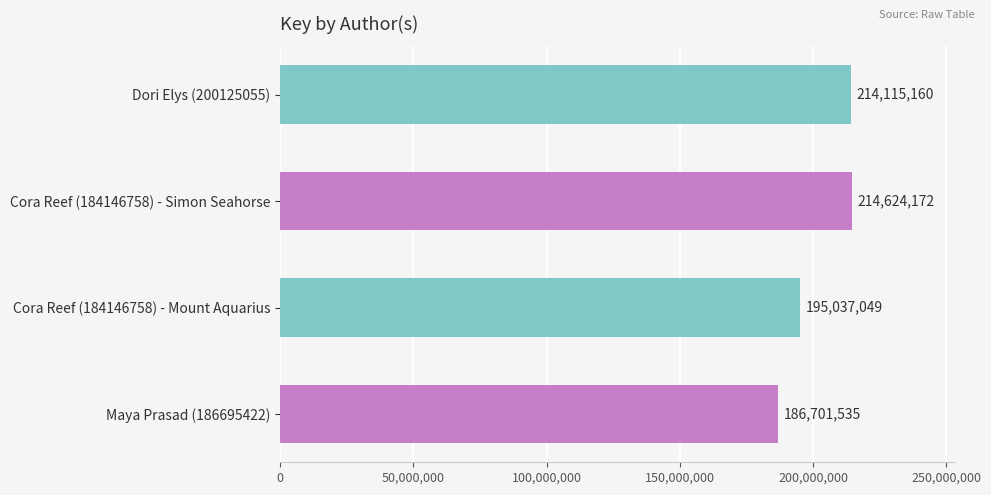

What value does the data have at Cora Reef (184146758) - Simon Seahorse, to the nearest 10?

214624170